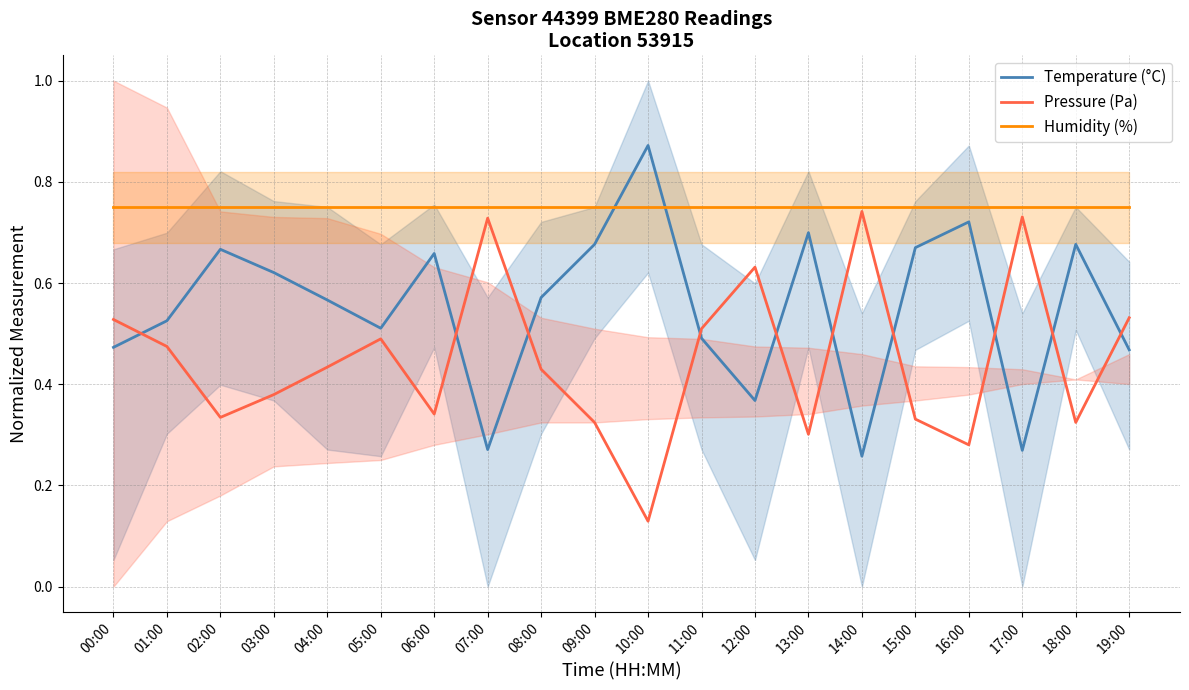

Between which two adjacent categories do Pressure (Pa) and Temperature (°C) first intersect?

00:00 and 01:00